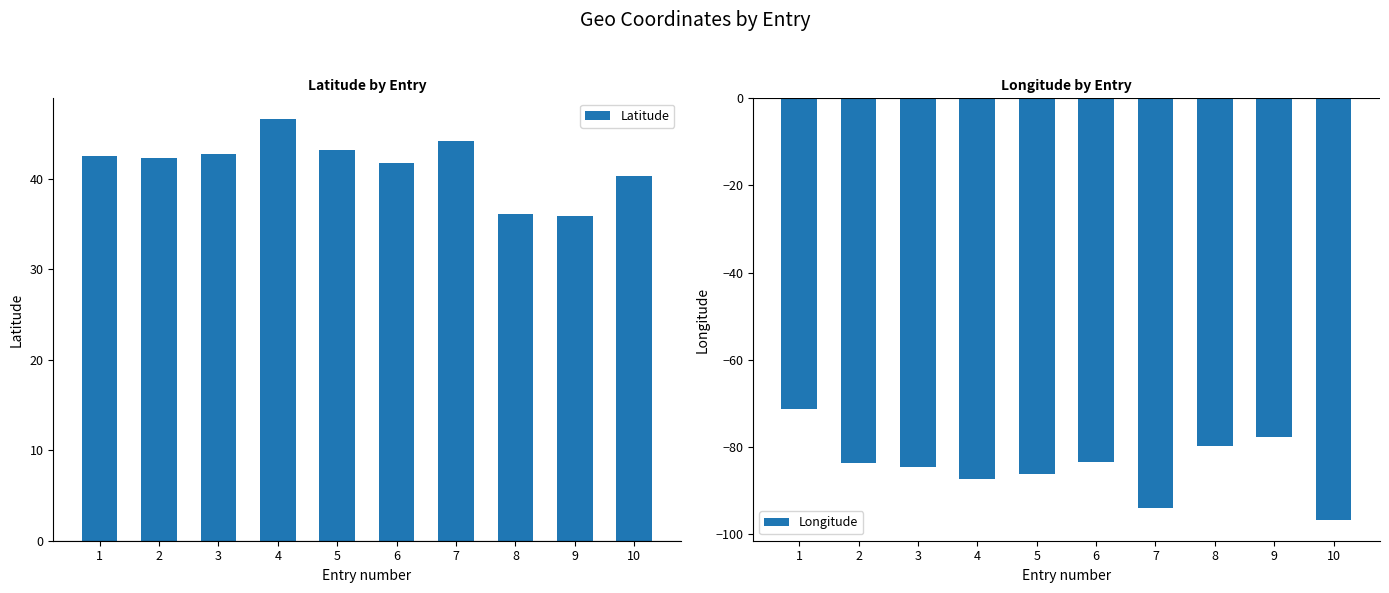

Which label corresponds to the smallest value in the chart?

10